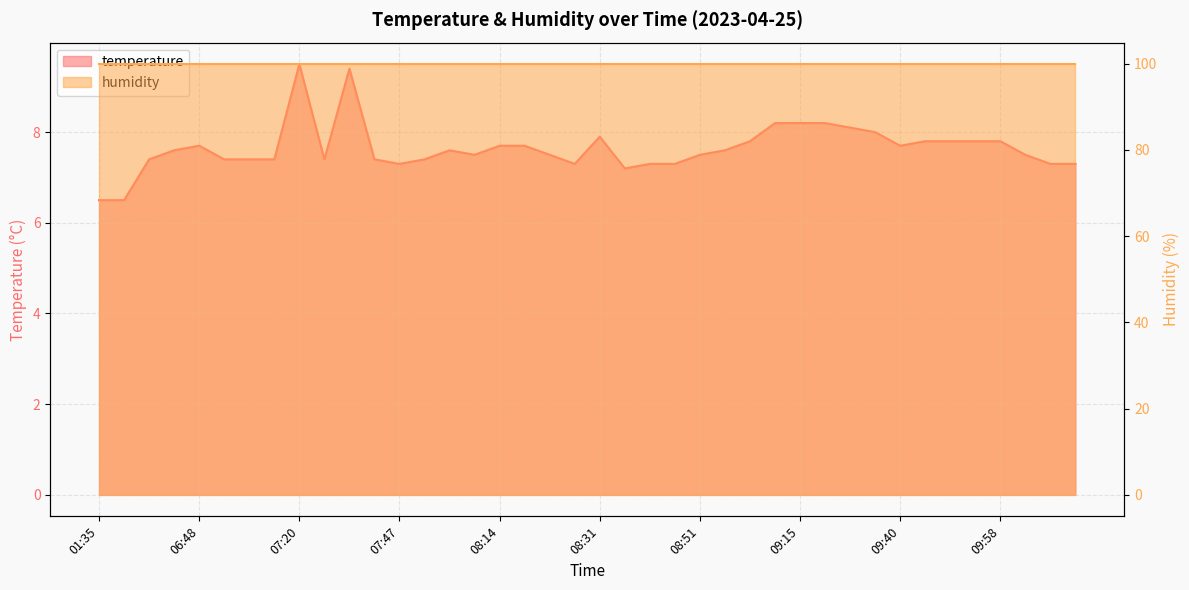

The value at 08:14 is 7.7. True or false?

True